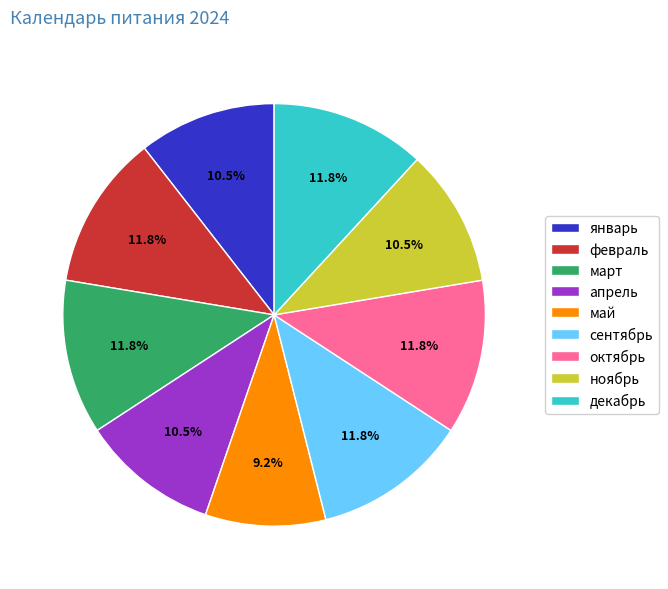

True or false: январь accounts for 1% of the total.

False